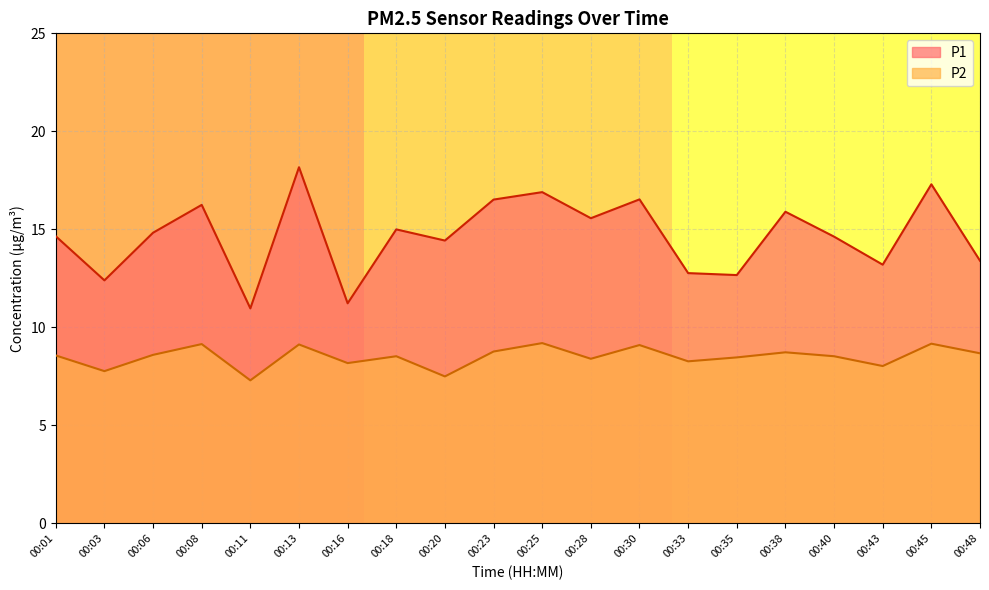

True or false: P1 and P2 cross at least once.

False